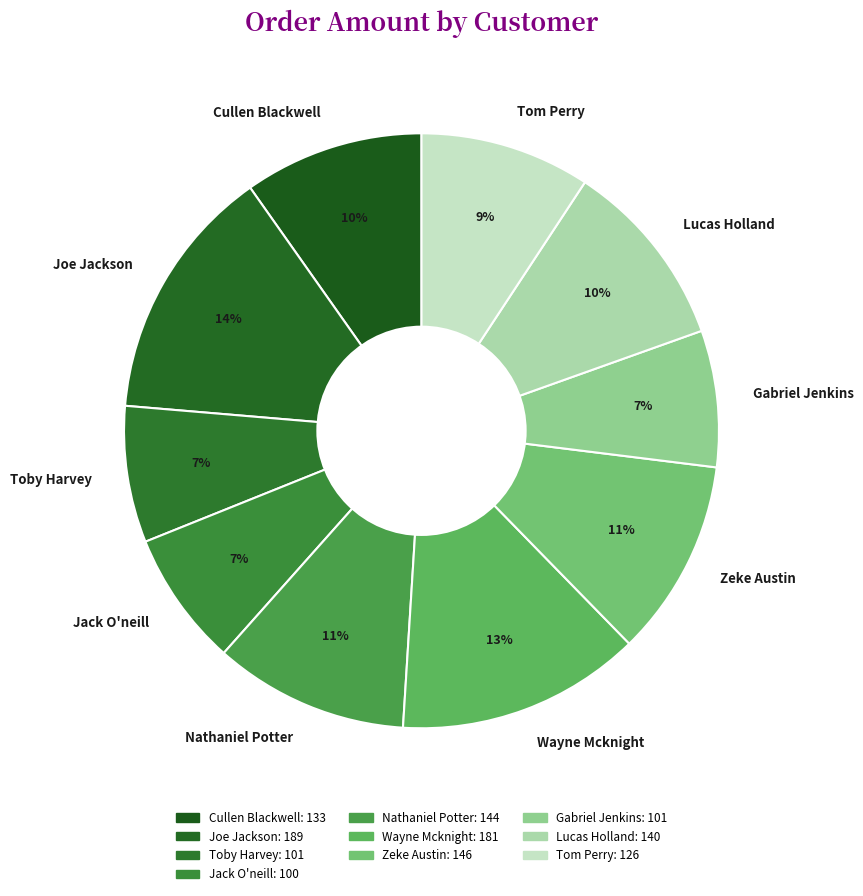

Is it true that Wayne Mcknight is 28% of the pie?

False